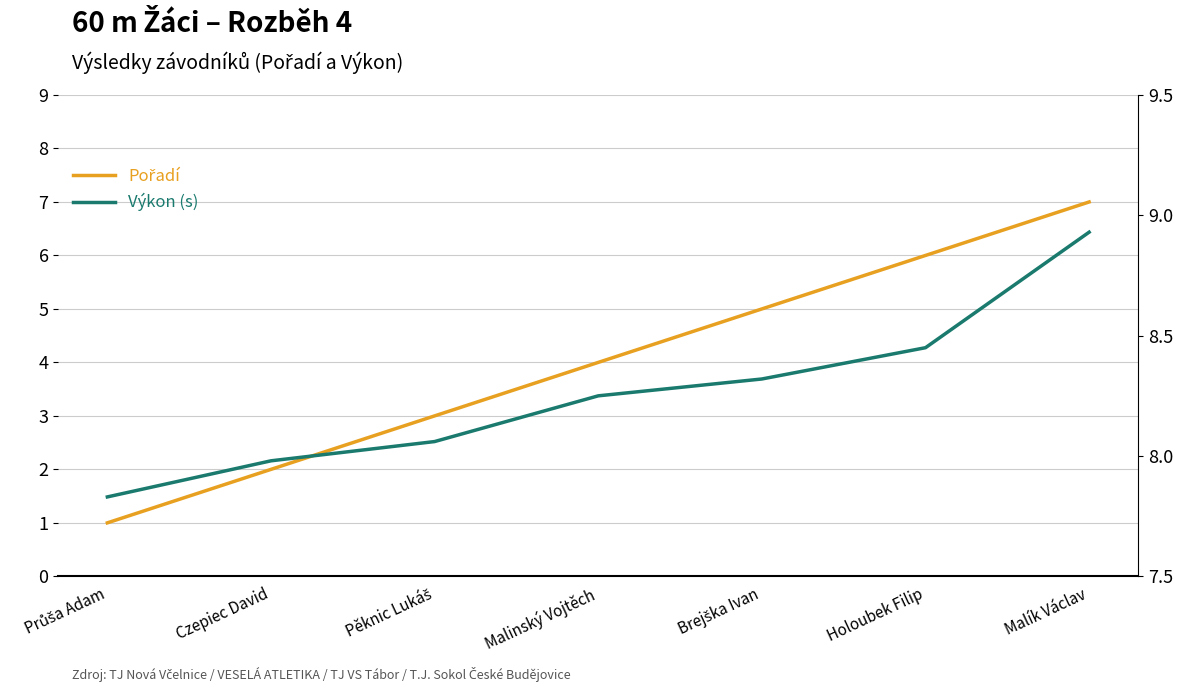

What is the lowest value of the Výkon (s) series?

7.8